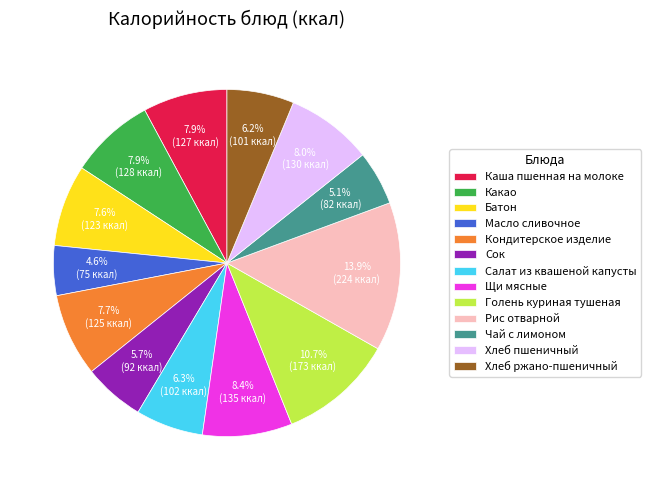

Which slice is the largest?

Рис отварной